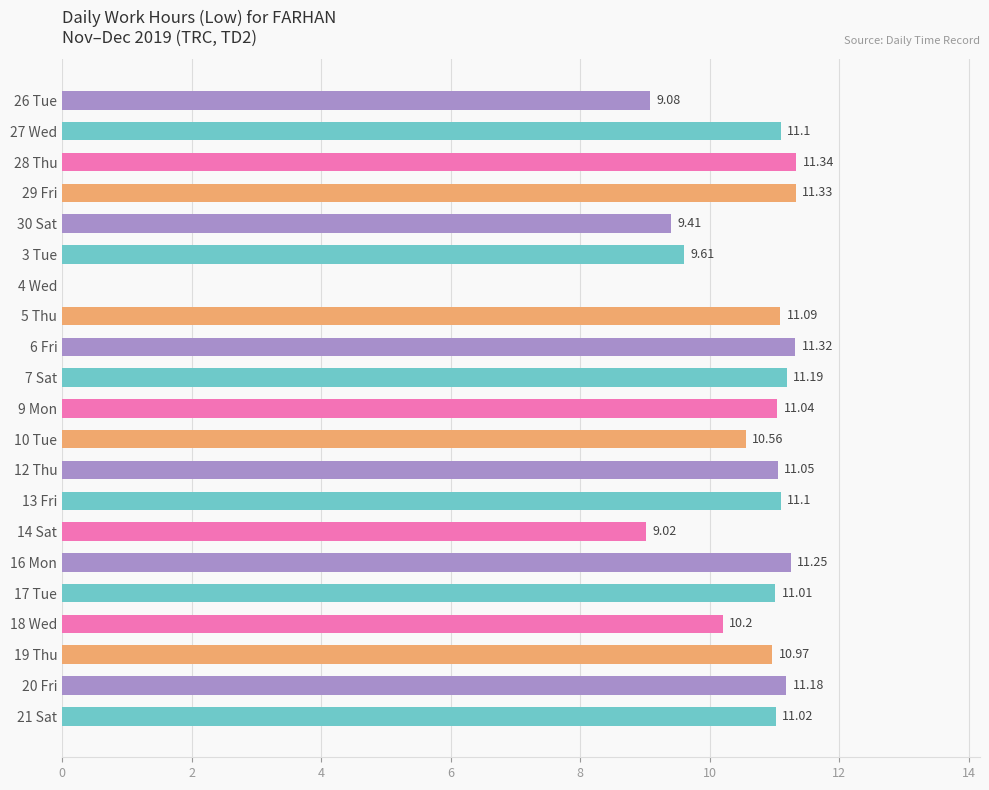

What is the sum of the values at 5 Thu and 12 Thu?

22.1